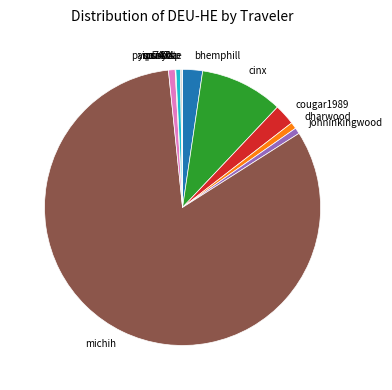

True or false: johninkingwood accounts for 1% of the total.

True